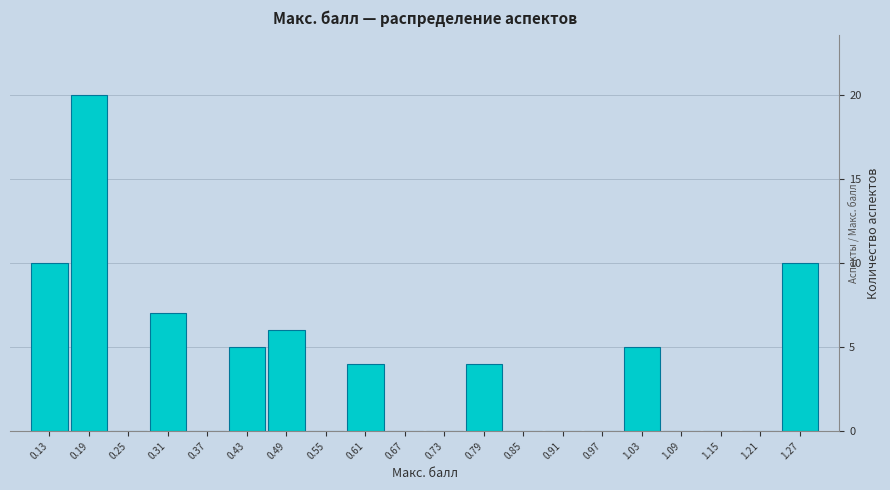

Reading left to right, list every bar in this chart as the range it spans on the x-axis followed by its height. The values are not printed on the chart, so give them approximately, as read against the axis.

0.10 to 0.16: 10
0.16 to 0.22: 20
0.22 to 0.28: 0
0.28 to 0.34: 7
0.34 to 0.40: 0
0.40 to 0.46: 5
0.46 to 0.52: 6
0.52 to 0.58: 0
0.58 to 0.64: 4
0.64 to 0.70: 0
0.70 to 0.76: 0
0.76 to 0.82: 4
0.82 to 0.88: 0
0.88 to 0.94: 0
0.94 to 1.00: 0
1.00 to 1.06: 5
1.06 to 1.12: 0
1.12 to 1.18: 0
1.18 to 1.24: 0
1.24 to 1.30: 10